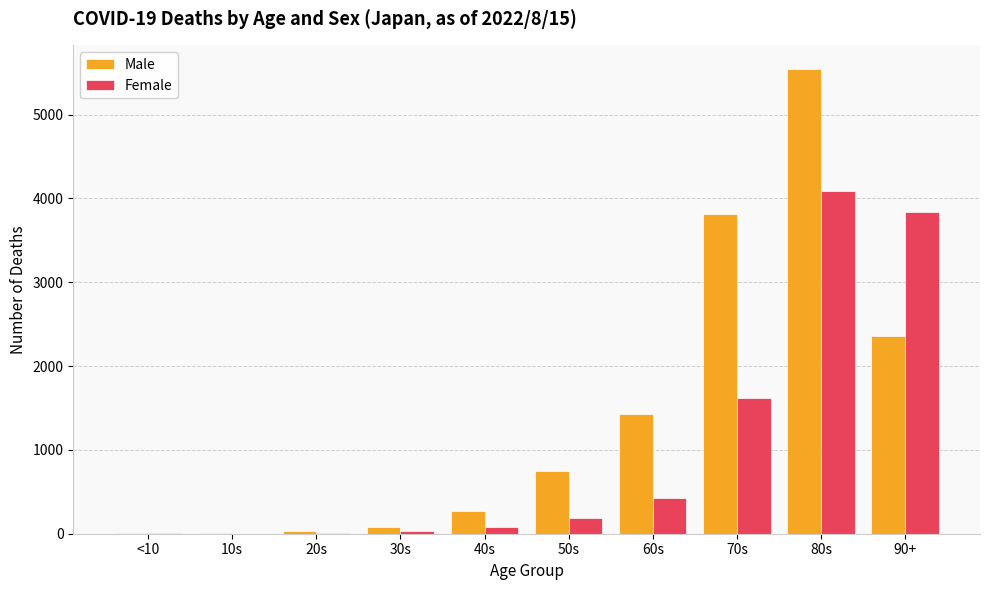

What is the greatest value displayed?

5548